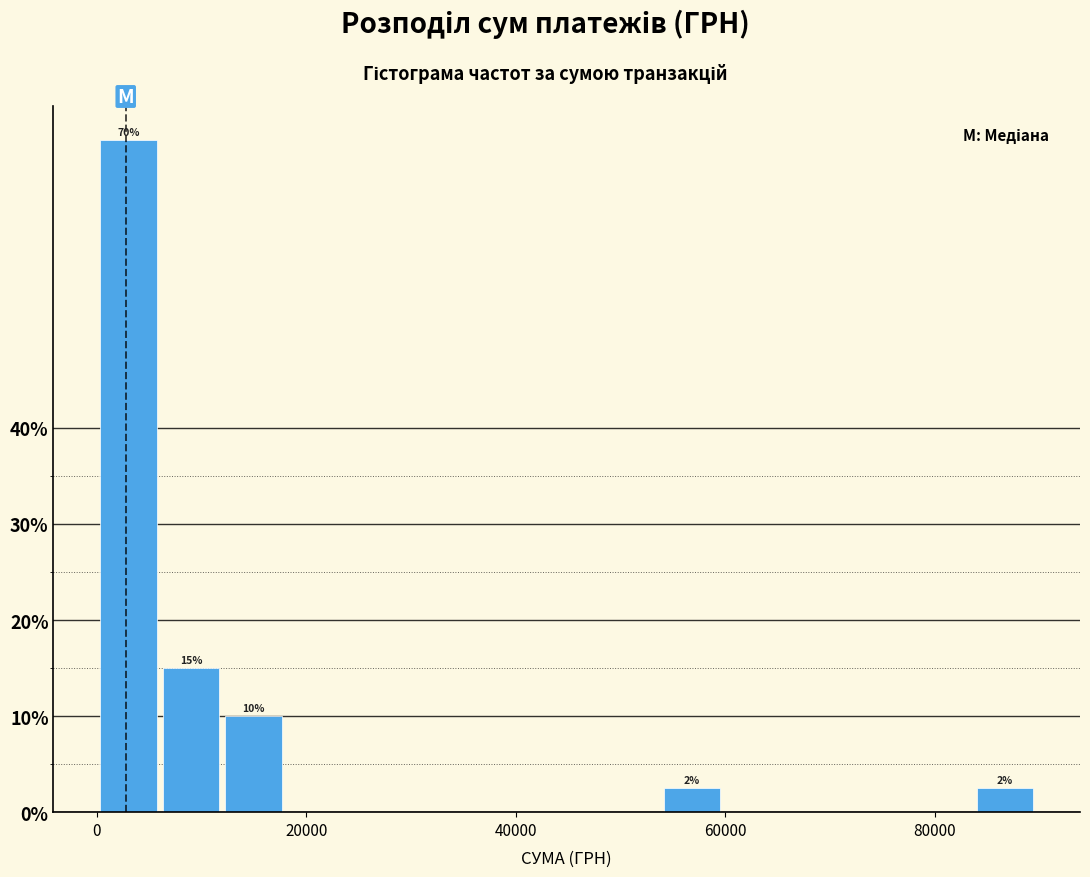

Read against the x-axis, roughly where is the centre of the tallest bar?

4000